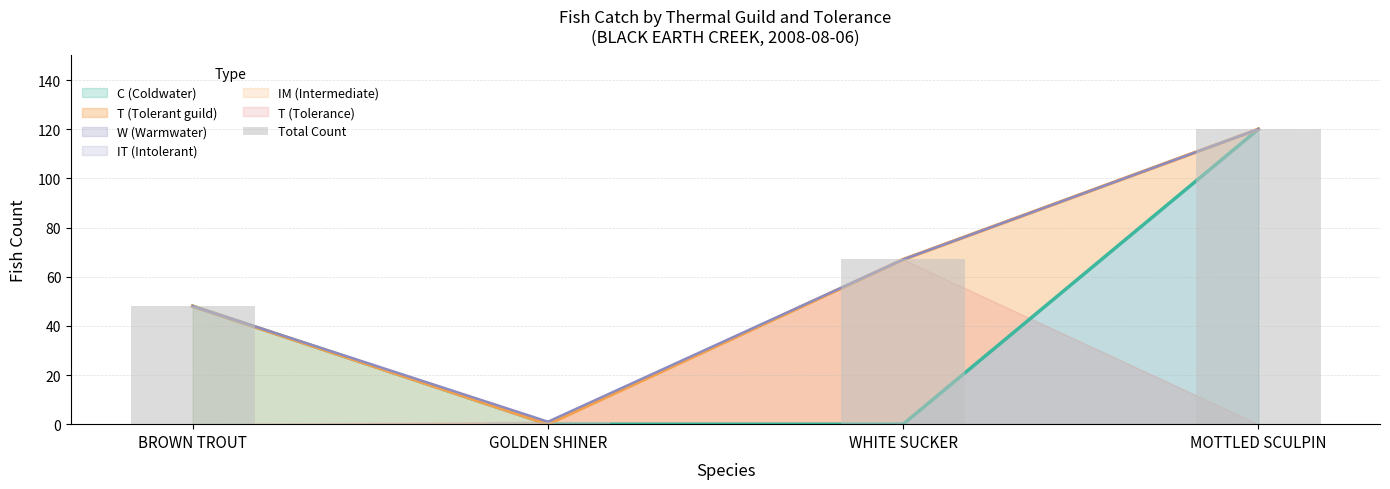

The chart shows a value of 181 at MOTTLED SCULPIN. True or false?

False